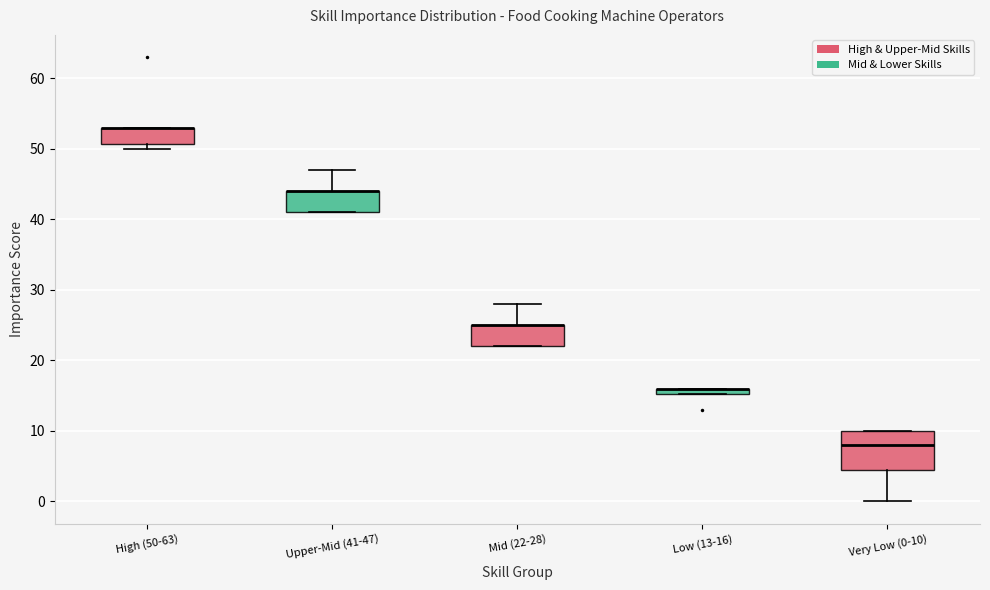

Where is the lower edge of the box for Mid (22-28) on the y-axis? The values are not printed on the chart, so give them approximately, as read against the axis.

22